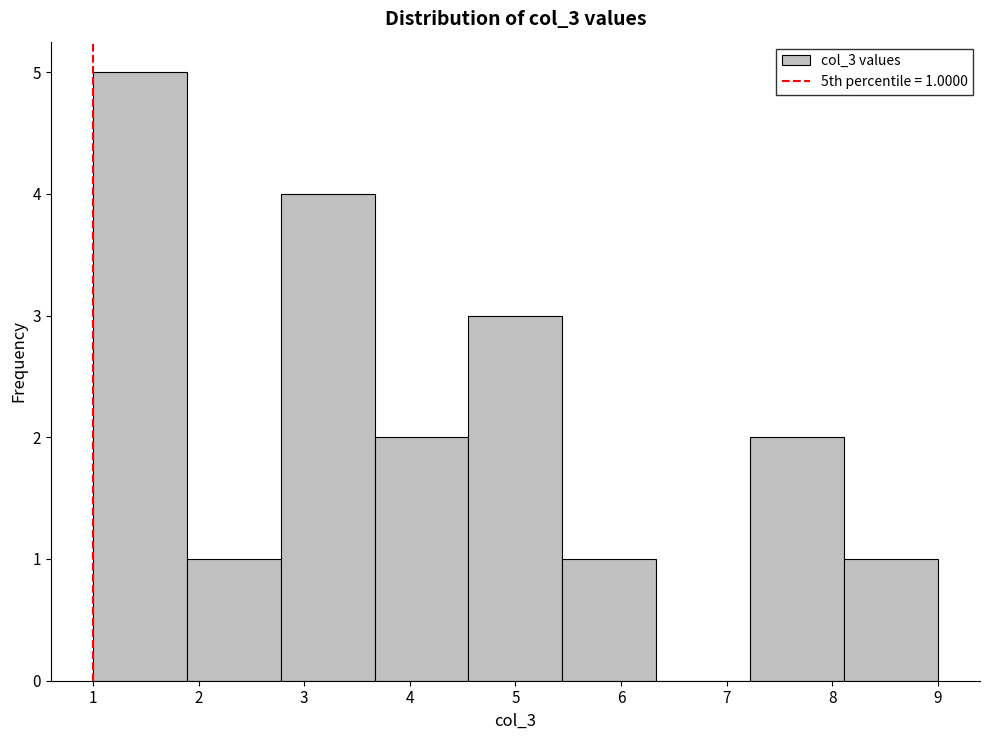

Over which range of the x-axis is the bar tallest?

1.0 to 1.9